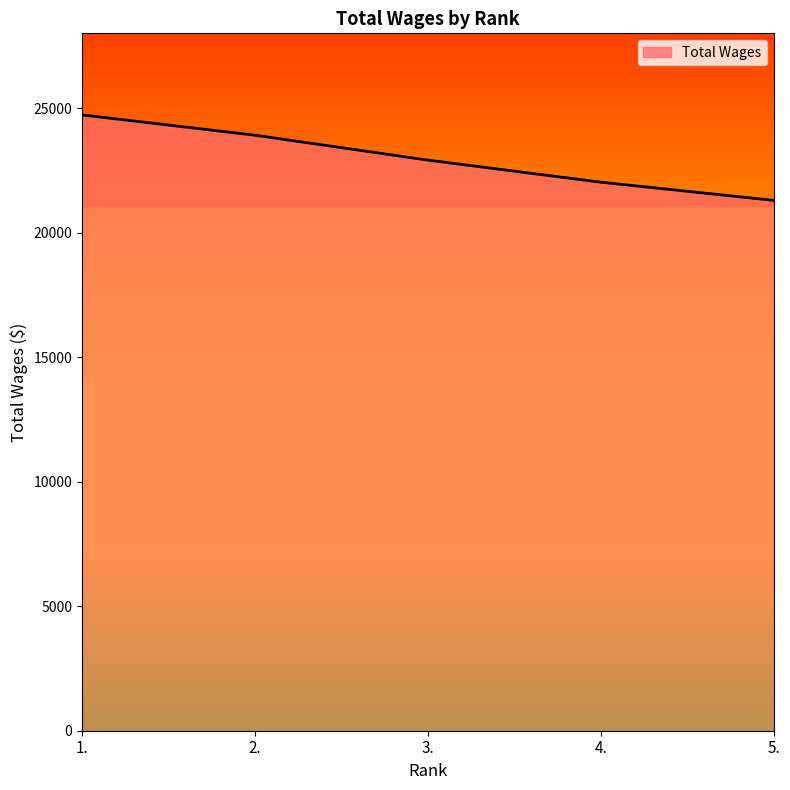

What is the smallest value displayed?

21293